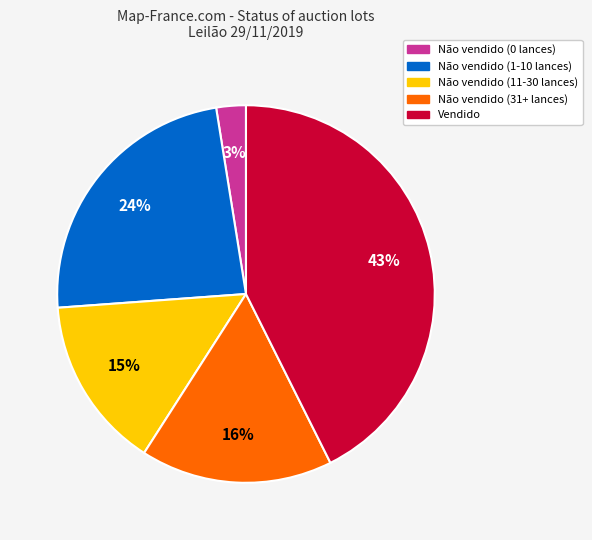

Which slice is the largest?

Vendido